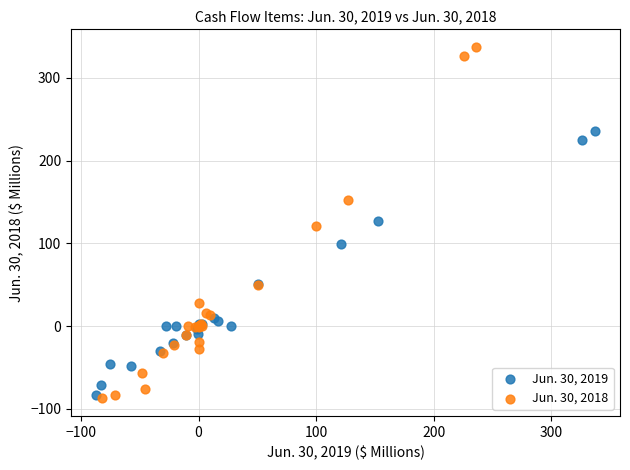

Which series contains the highest Y value?

Jun. 30, 2018